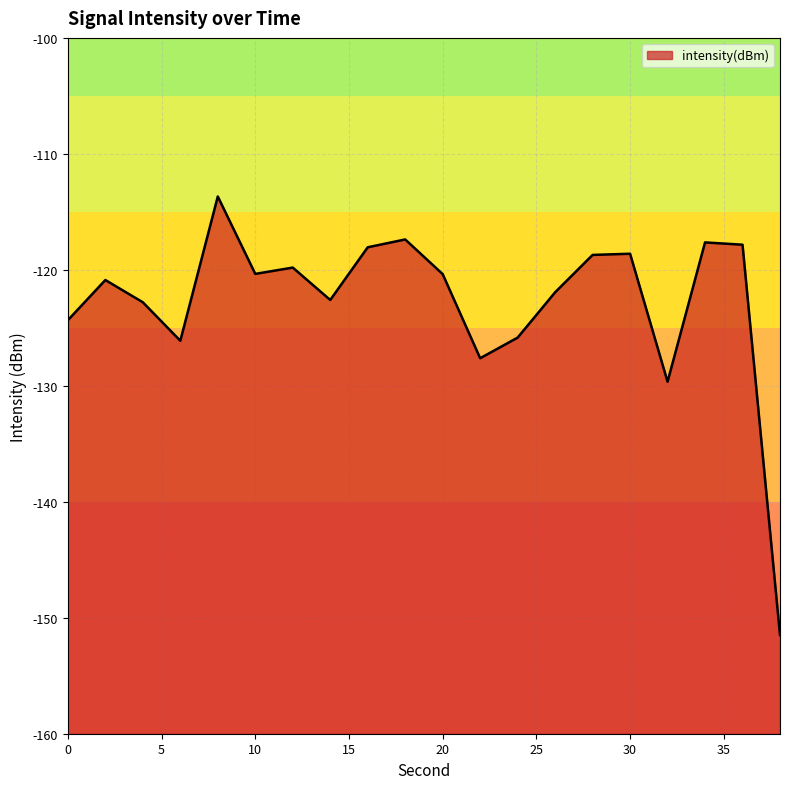

How many data points does each series have?

20